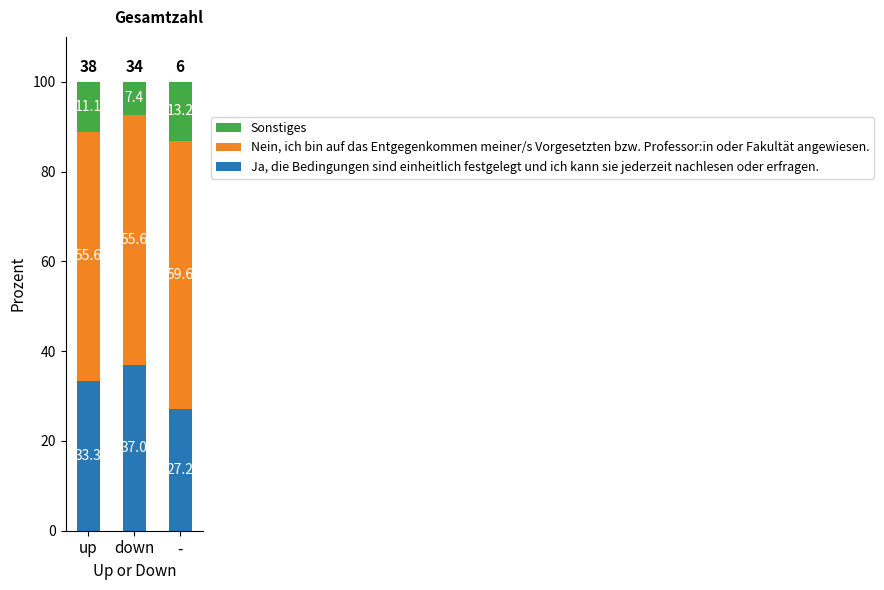

True or false: Ja, die Bedingungen sind einheitlich festgelegt und ich kann sie jederzeit nachlesen oder erfragen. has a value of 51.0 at up.

False